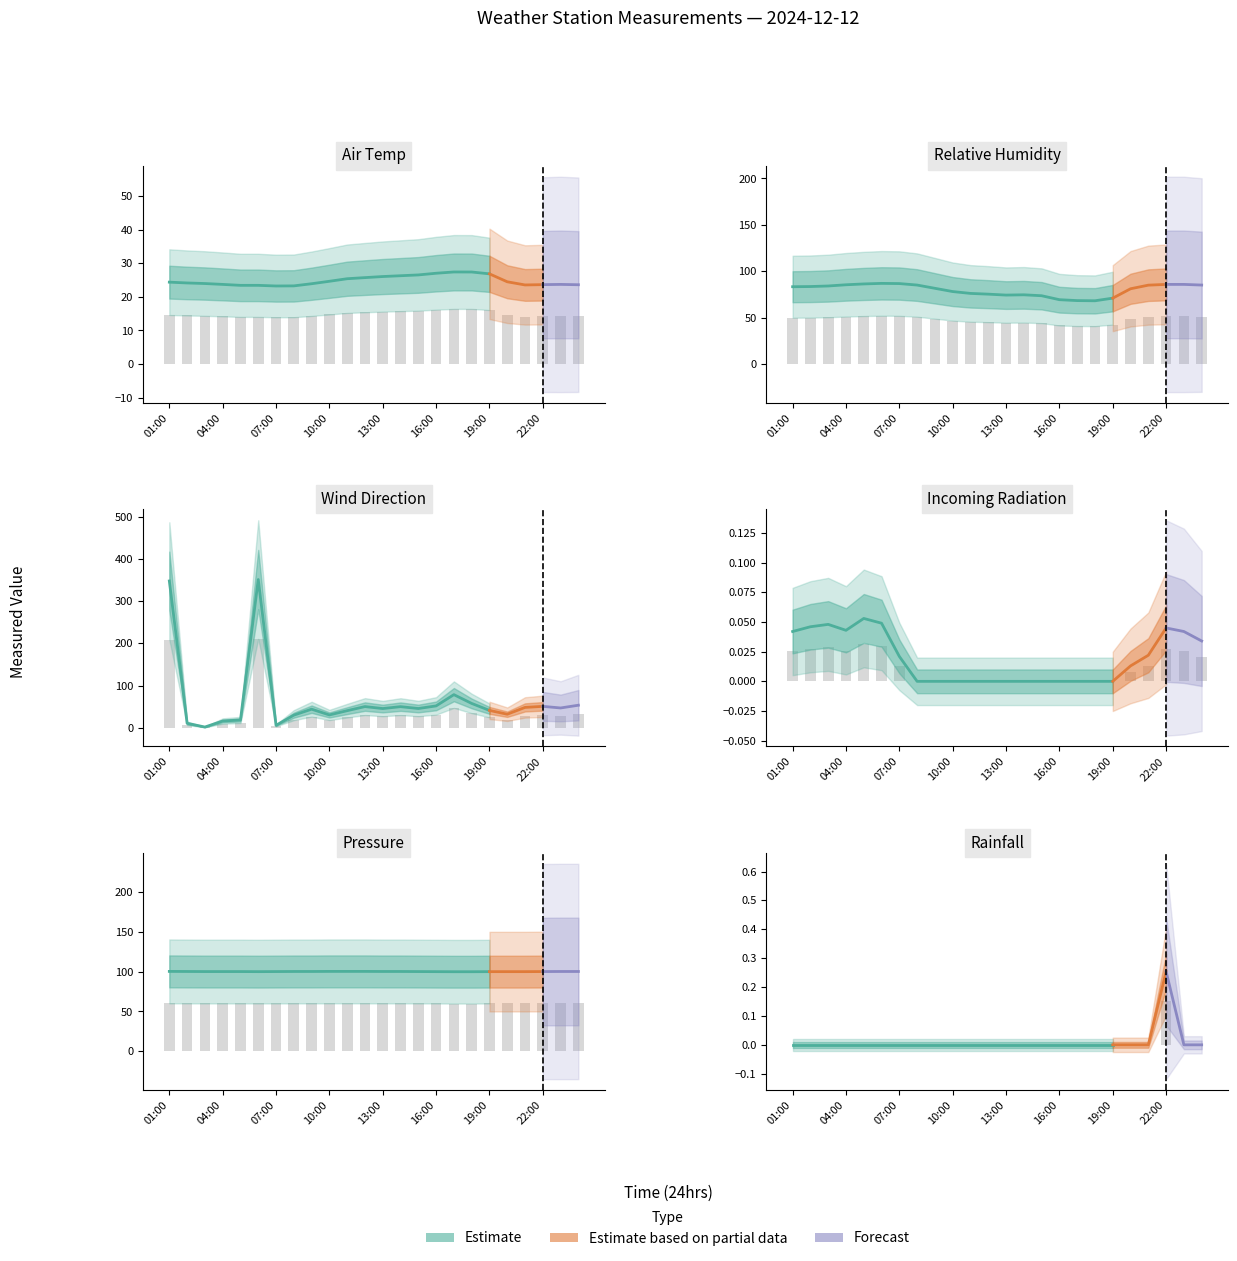

Is it true that Relative Humidity equals 41.7 at 16:00?

True